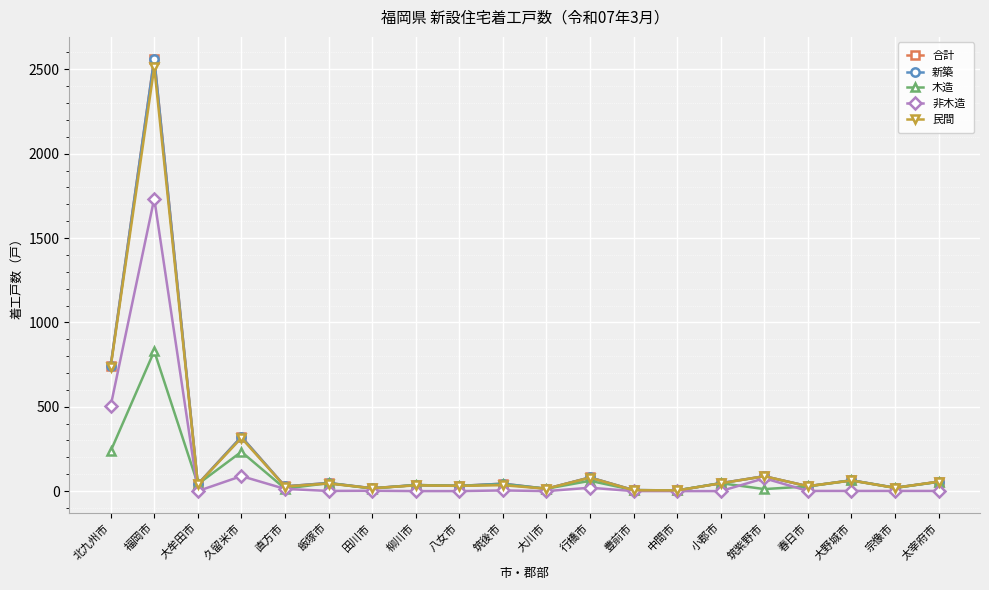

Is the value of 新築 at 田川市 greater than the value of 民間 at 行橋市?

No